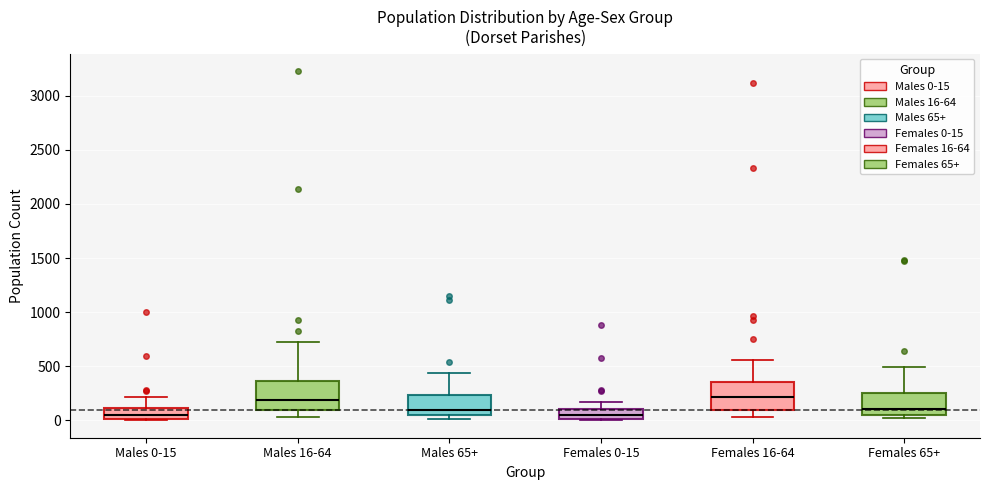

Where does the upper whisker of the box for Females 0-15 end on the y-axis? The values are not printed on the chart, so give them approximately, as read against the axis.

150